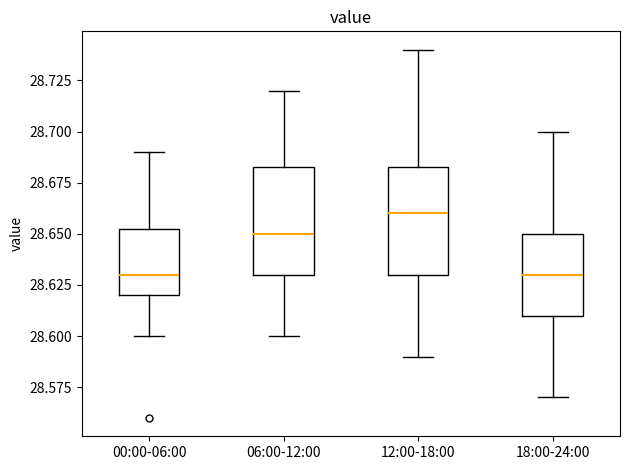

Reading left to right, read every box against the y-axis: the position of its median line, the range the box covers, and the ends of its whiskers. The values are not printed on the chart, so give them approximately, as read against the axis.

00:00-06:00: median 28.630, box 28.620 to 28.655, whiskers 28.600 to 28.690
06:00-12:00: median 28.650, box 28.630 to 28.685, whiskers 28.600 to 28.720
12:00-18:00: median 28.660, box 28.630 to 28.685, whiskers 28.590 to 28.740
18:00-24:00: median 28.630, box 28.610 to 28.650, whiskers 28.570 to 28.700